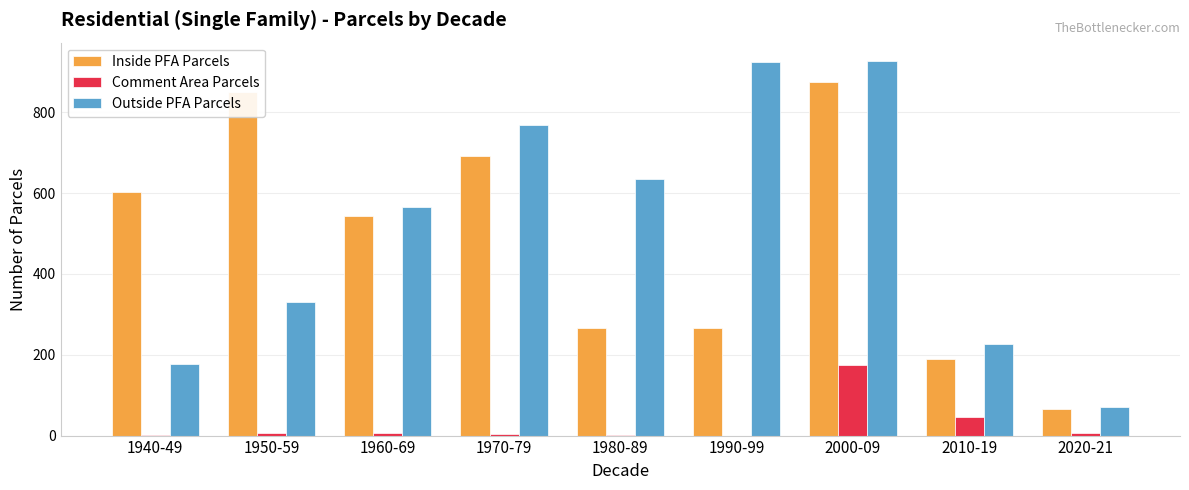

The Outside PFA Parcels series shows 512 at 1990-99. True or false?

False